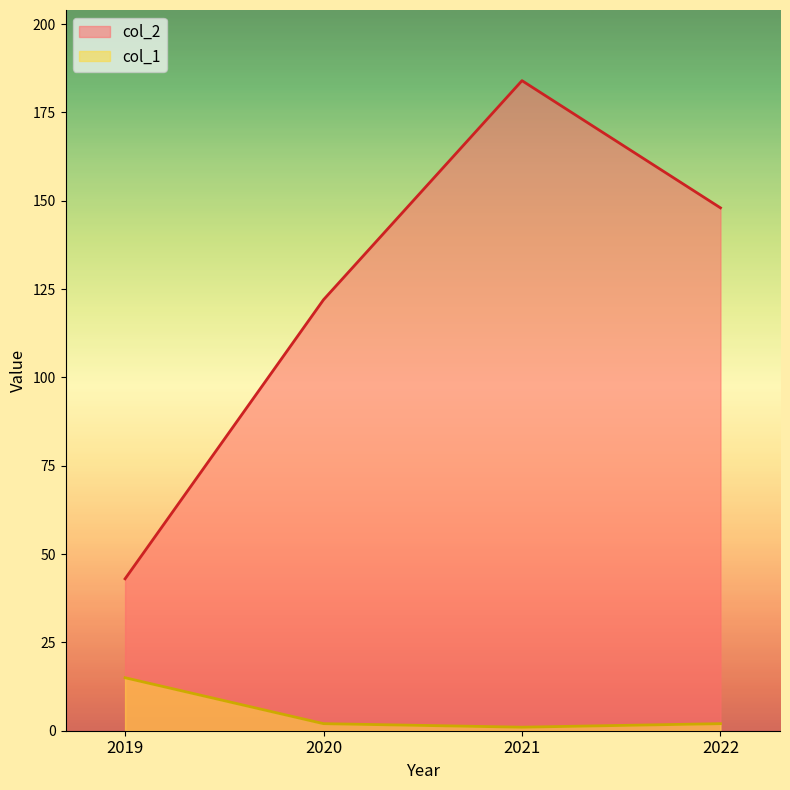

At how many categories does at least one series exceed 170?

1